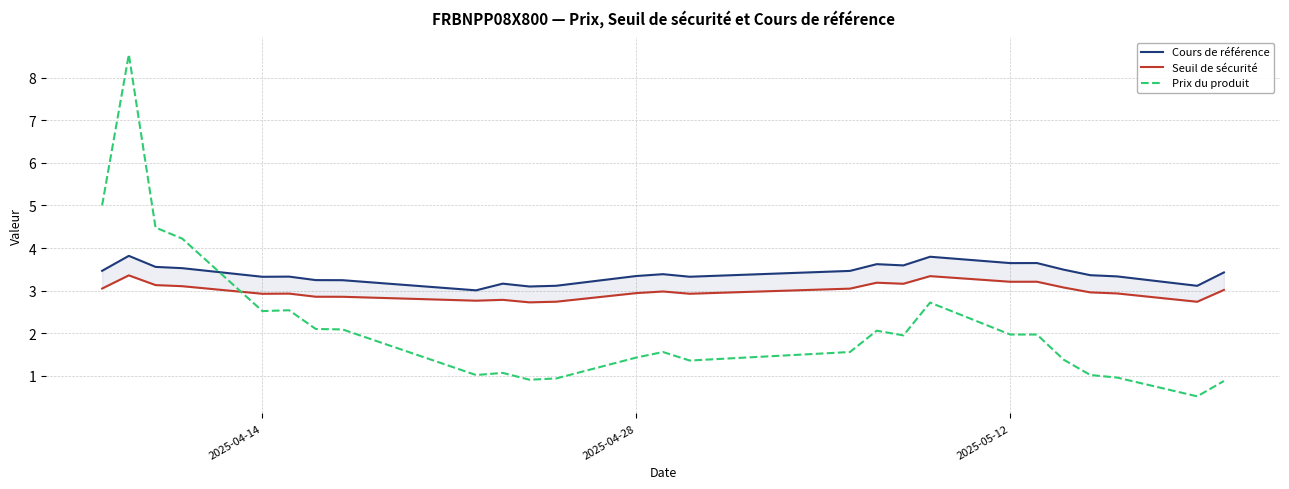

The value of Prix du produit at 2025-04-14 is 2.5. True or false?

True